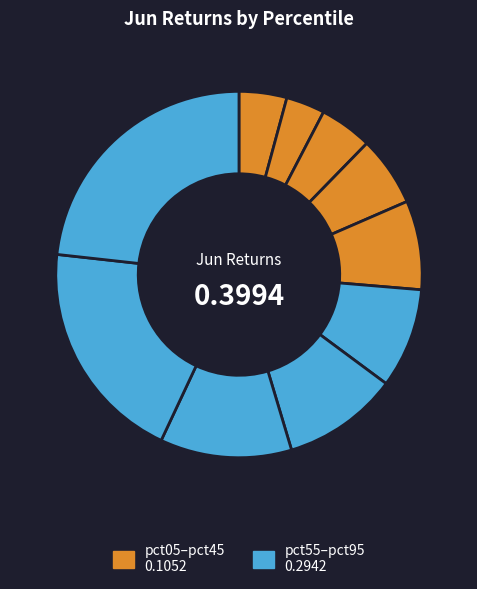

To the nearest percent, what is the average slice percentage?

10%